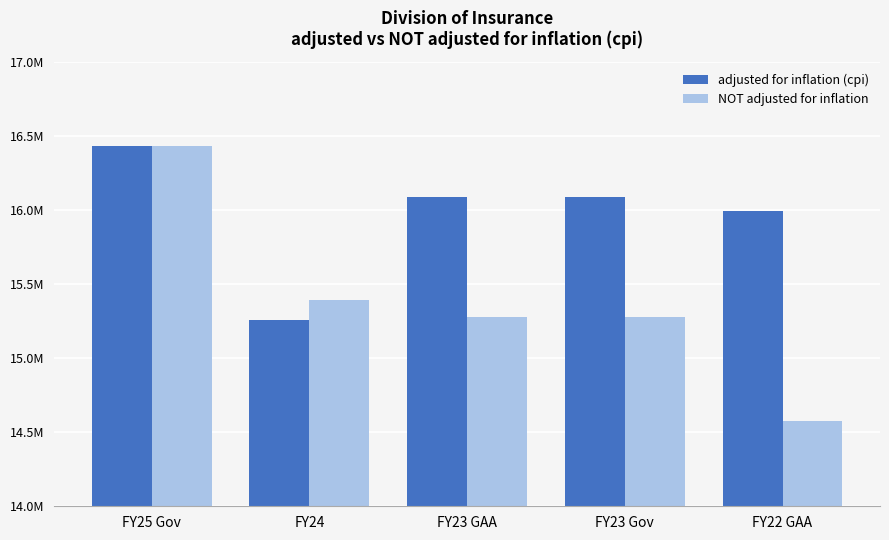

Rank the series by their average value, from highest to lowest.

adjusted for inflation (cpi), NOT adjusted for inflation